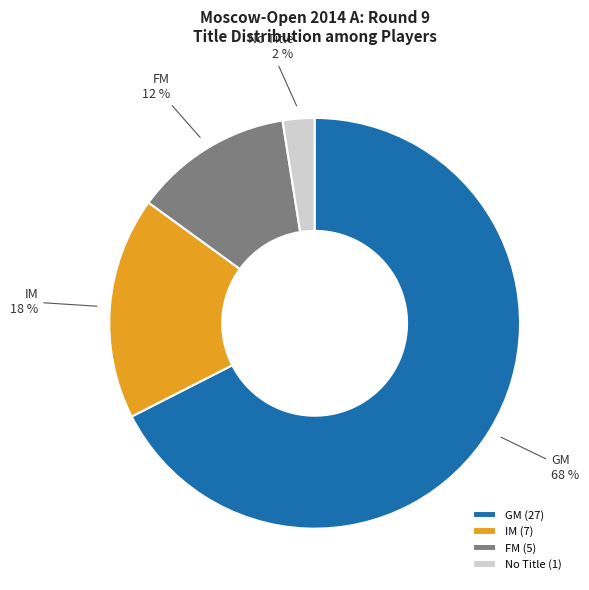

To the nearest percent, what is the average slice percentage?

25%